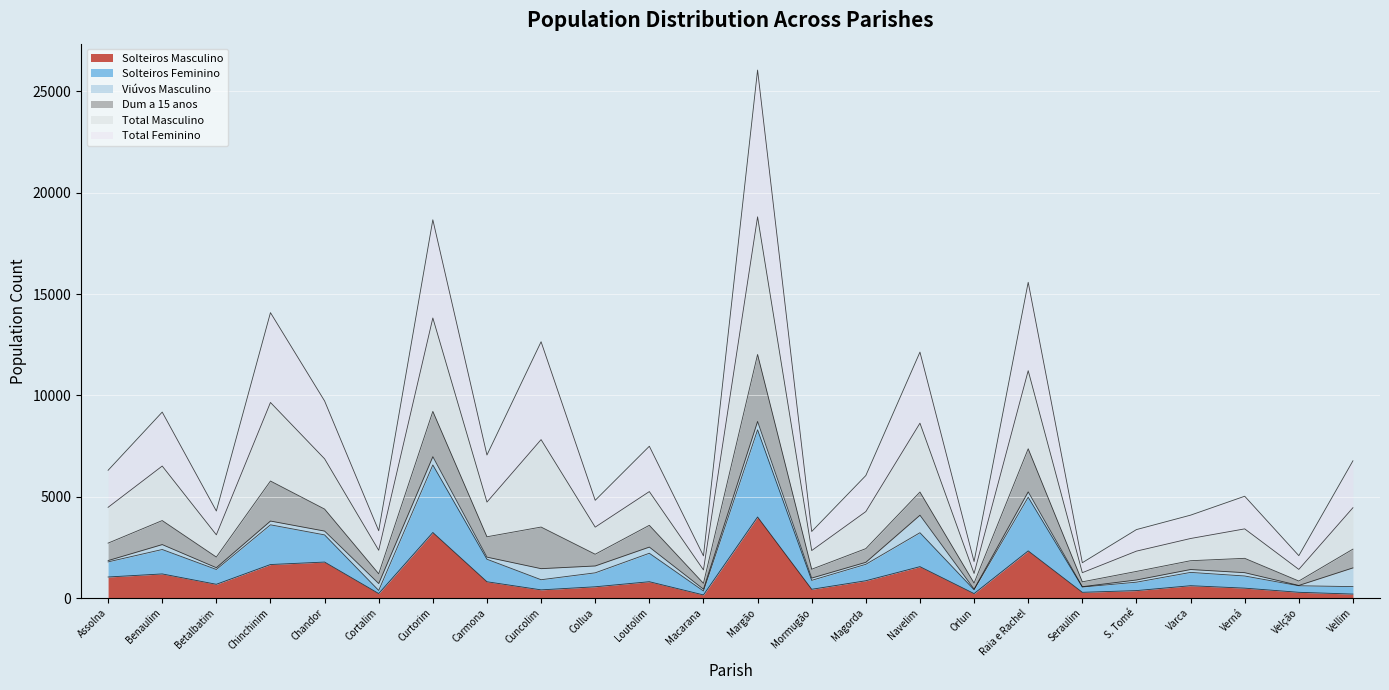

What position from the left is Benaulim?

2